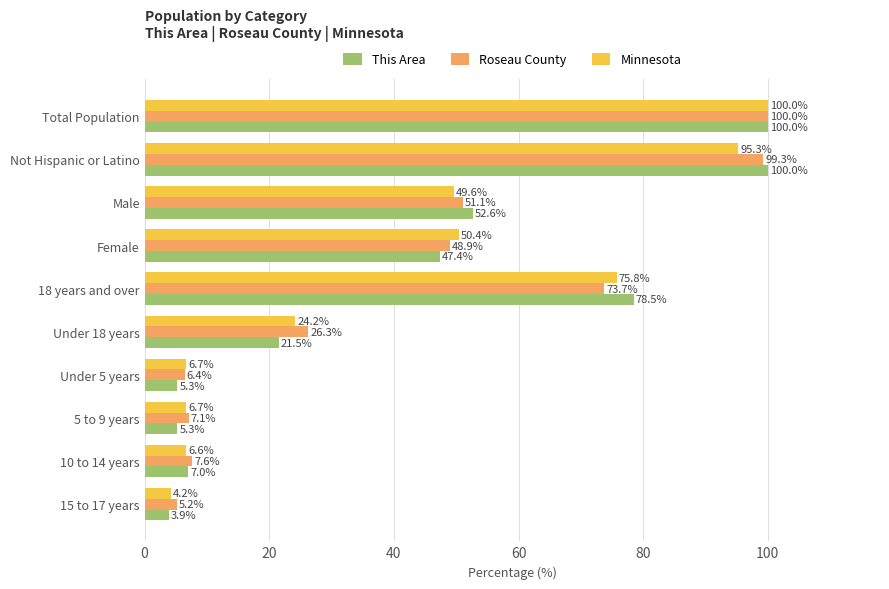

Between Male and Female, which series saw the biggest shift?

This Area